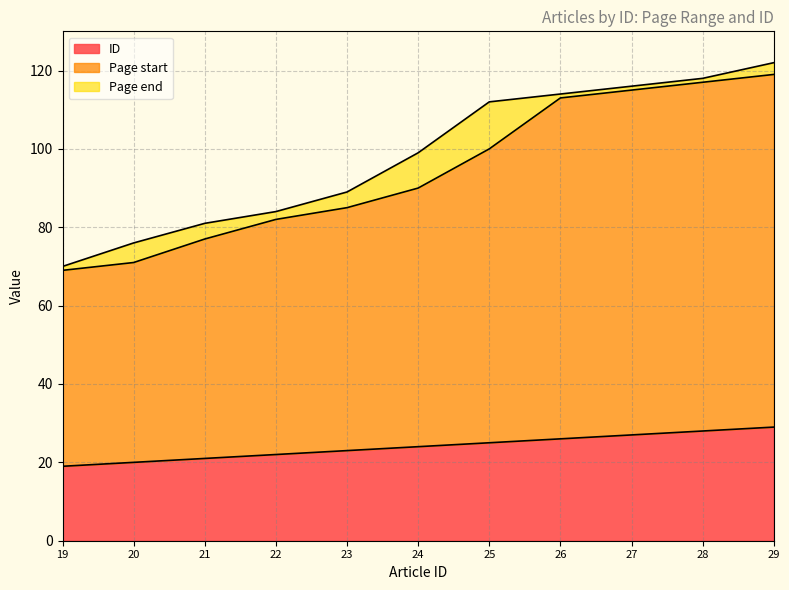

List the labels in order of ID value, smallest first.

19, 20, 21, 22, 23, 24, 25, 26, 27, 28, 29